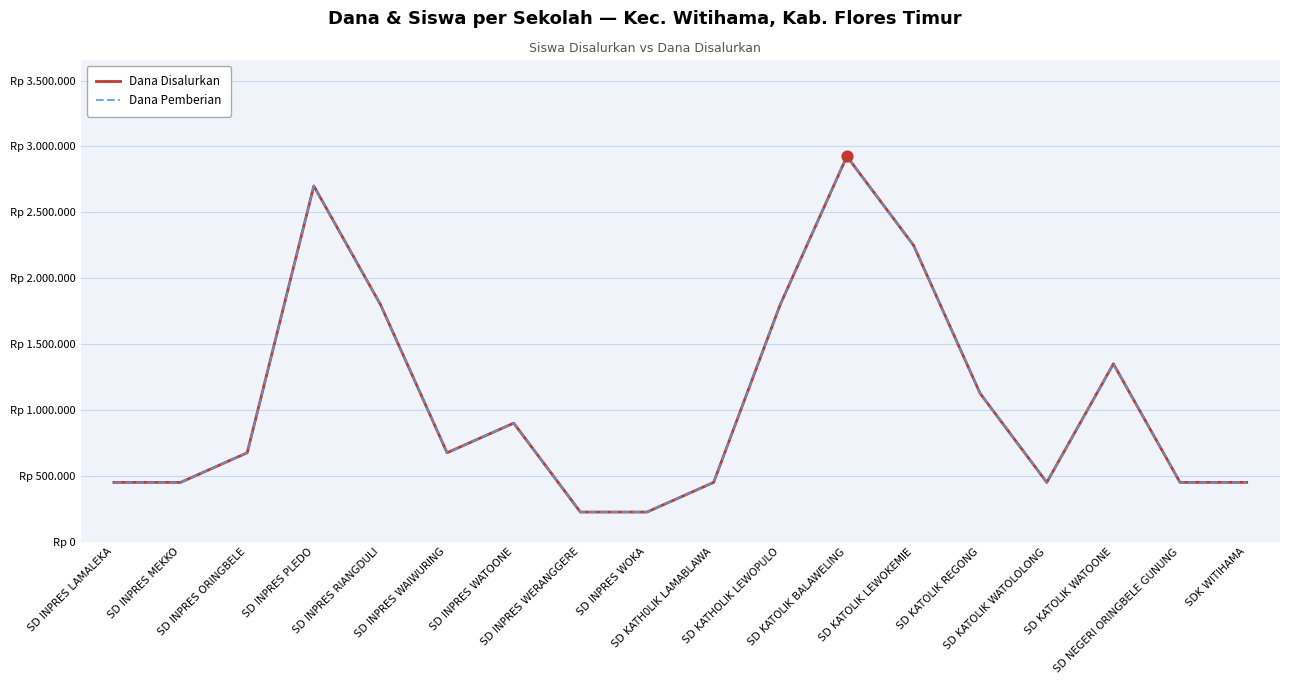

At which category is the sum across all series the highest?

SD KATOLIK BALAWELING